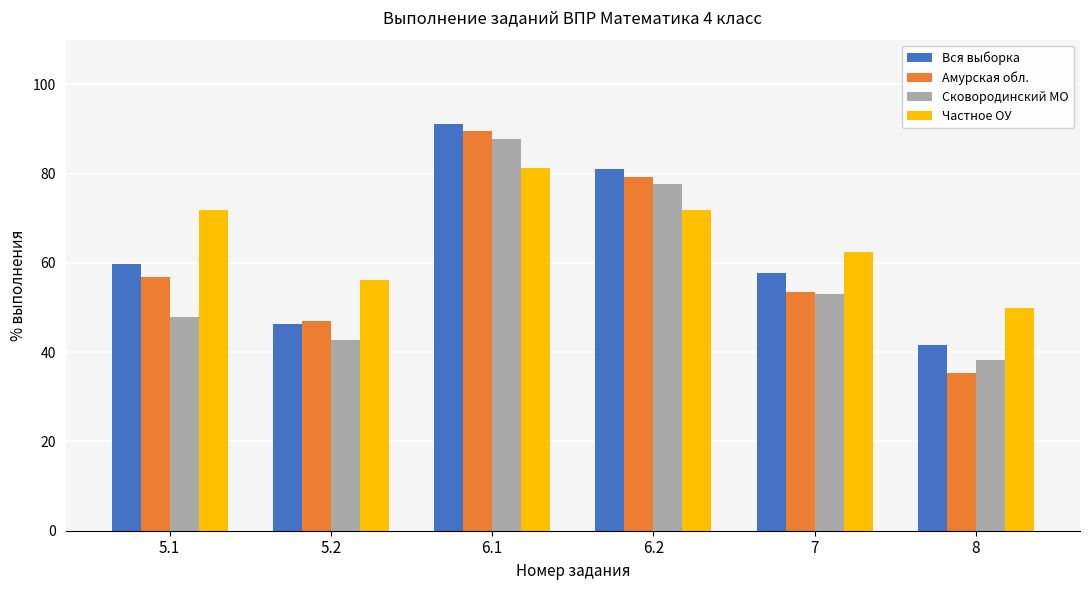

Which series changed the most between 5.1 and 5.2?

Частное ОУ